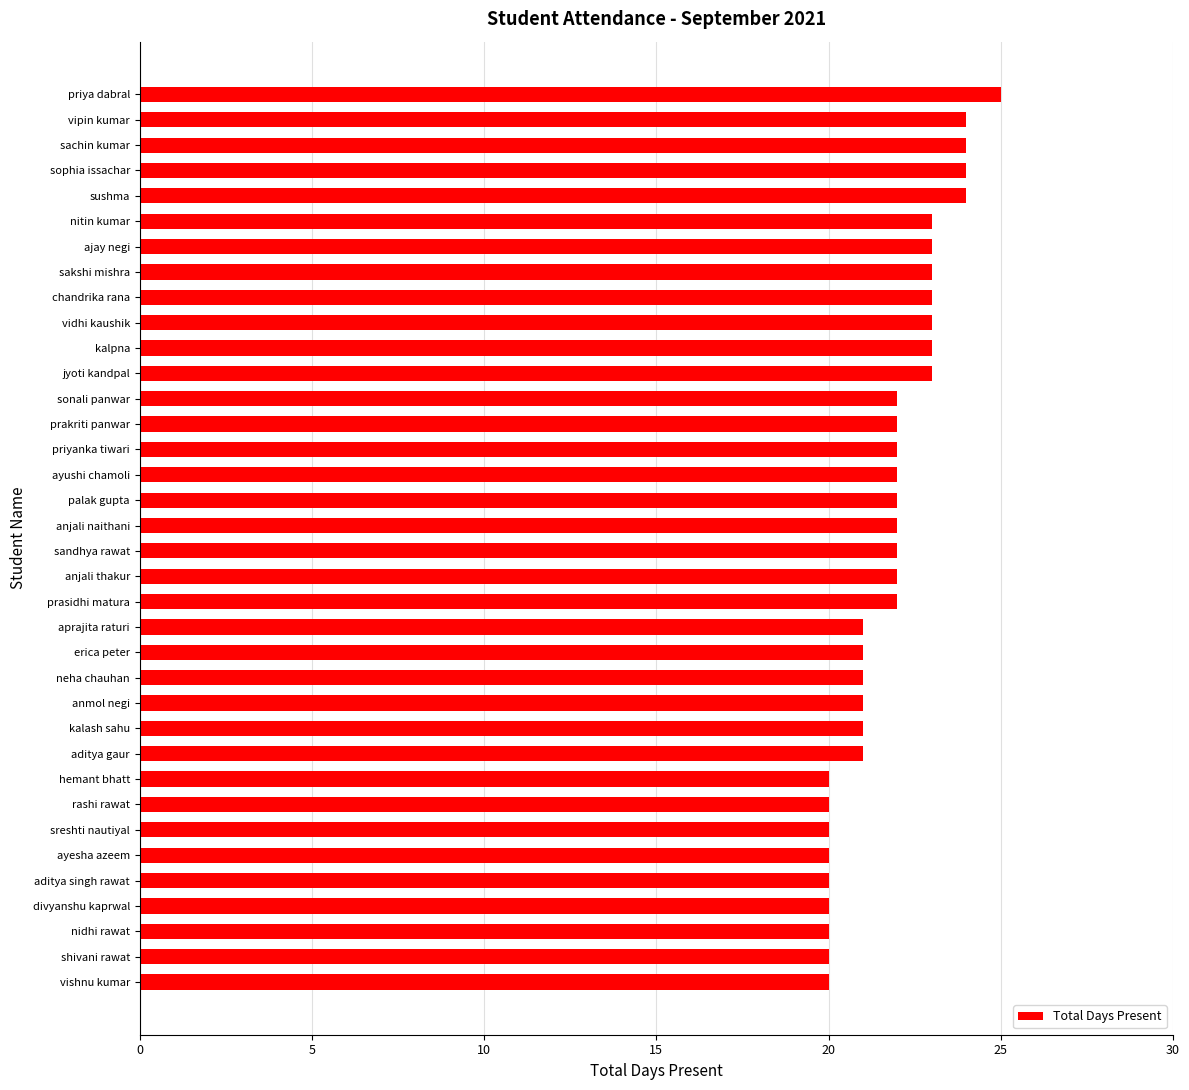

What value does the data have at priya dabral?

25